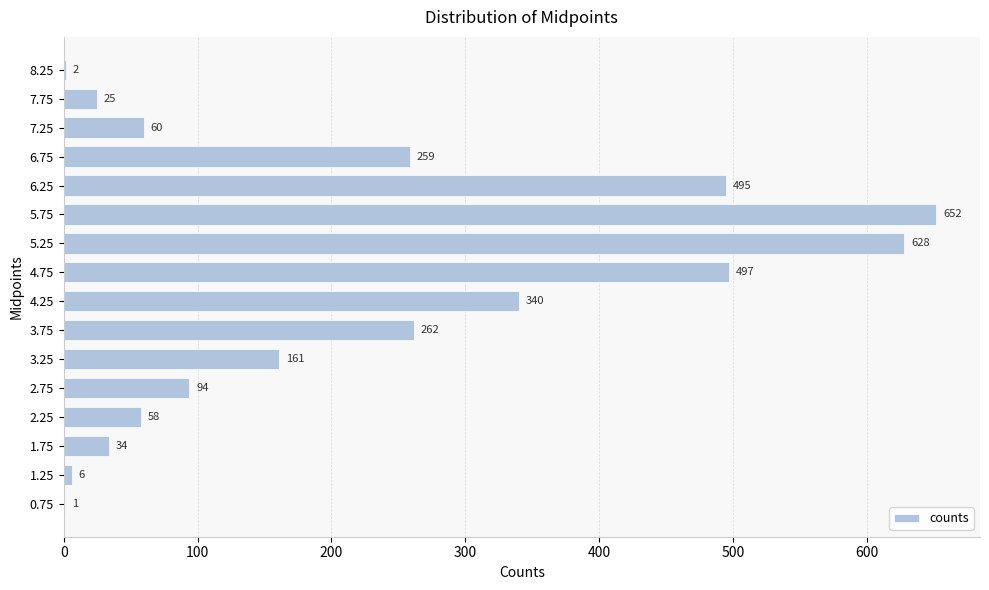

The value at 5.75 is 652. True or false?

True